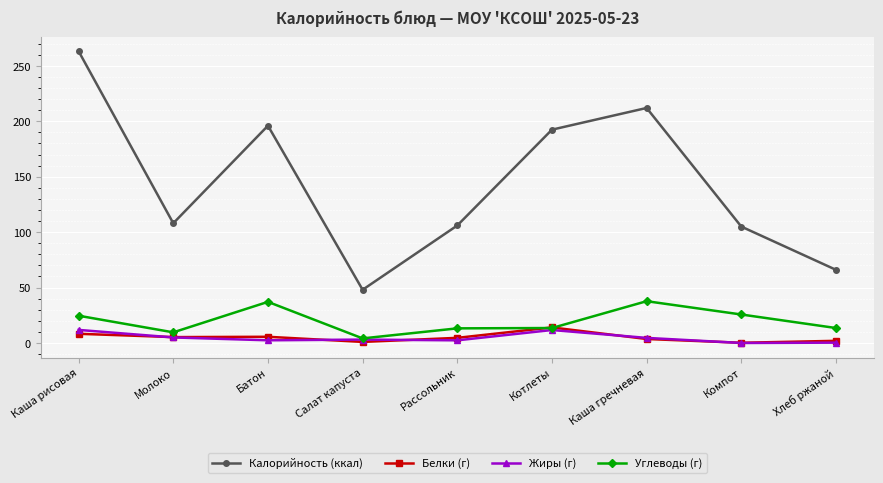

The value of Жиры (г) at Котлеты is 11.7. True or false?

True